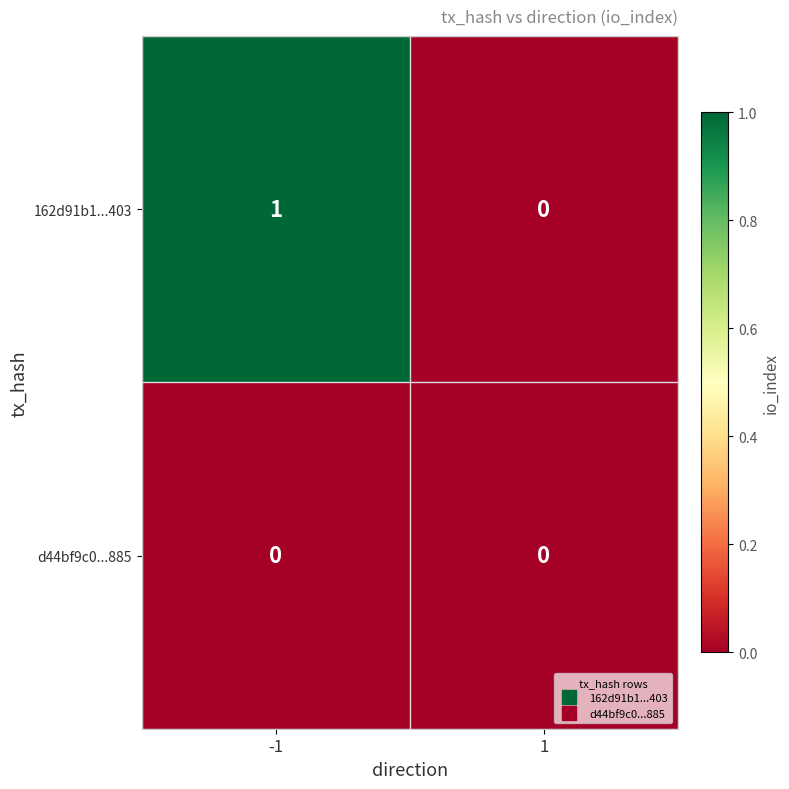

How many data points does each series have?

2